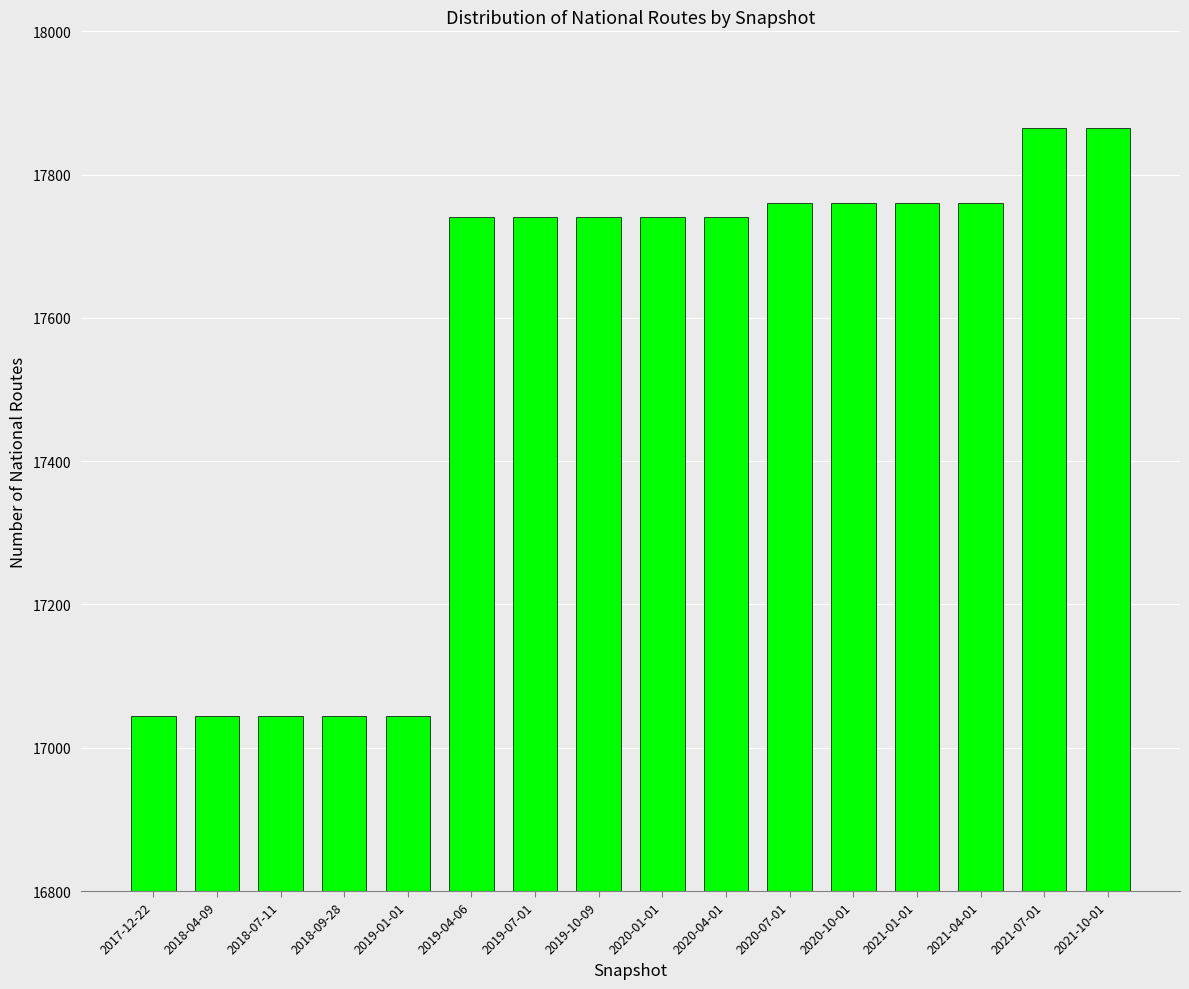

Does the chart contain any negative values?

No